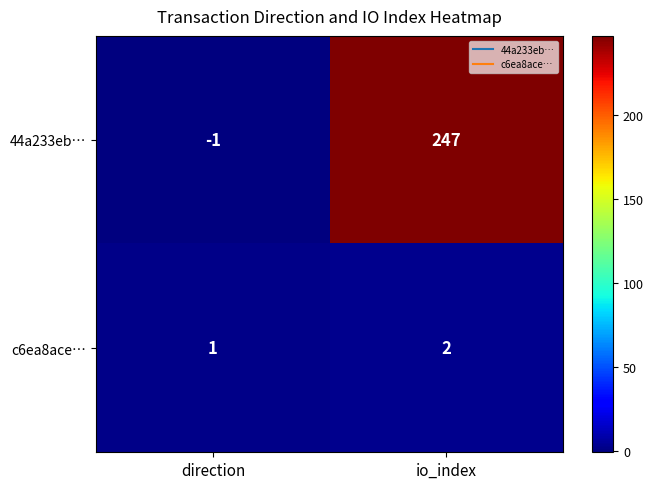

Which series has the largest range (max minus min)?

44a233eb…